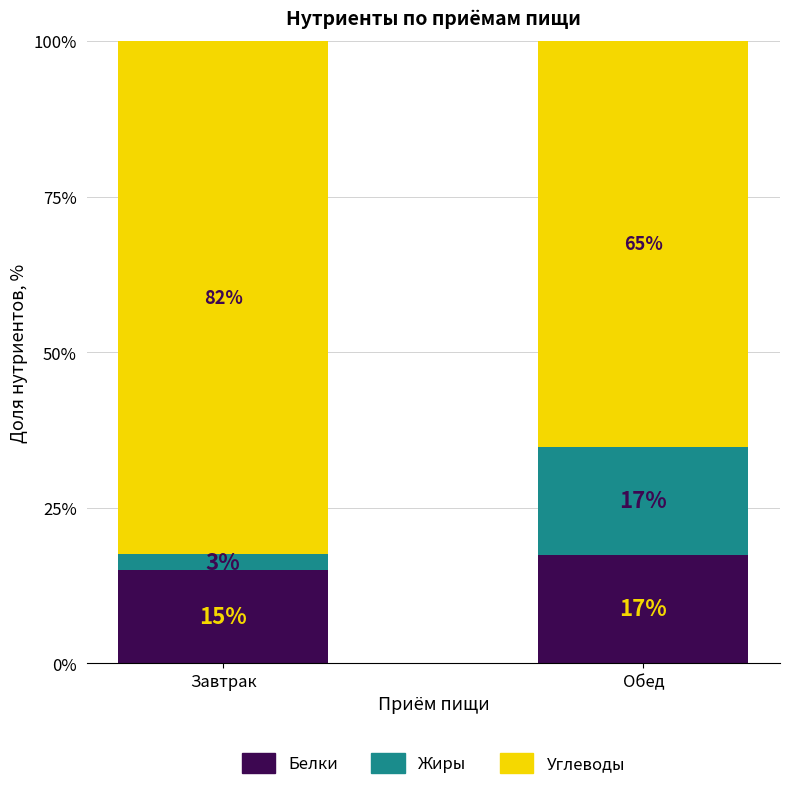

Which category has the lowest value in the Белки series?

Завтрак